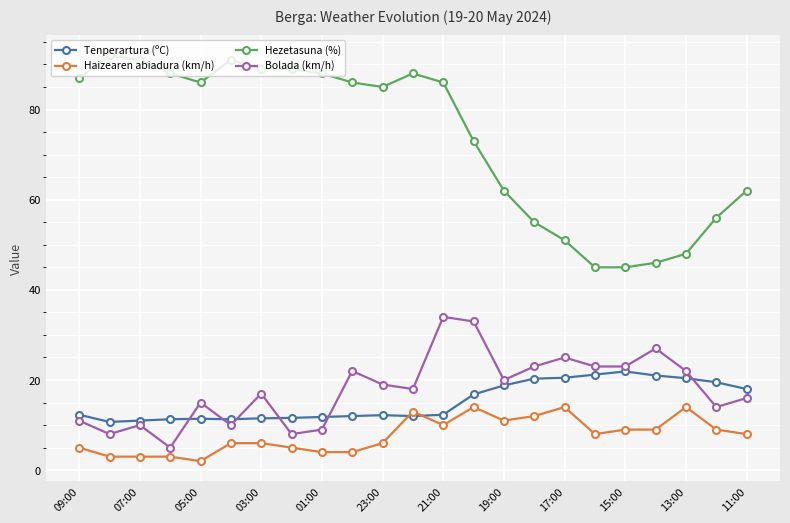

True or false: Haizearen abiadura (km/h) has more than 0 interior local peaks.

True